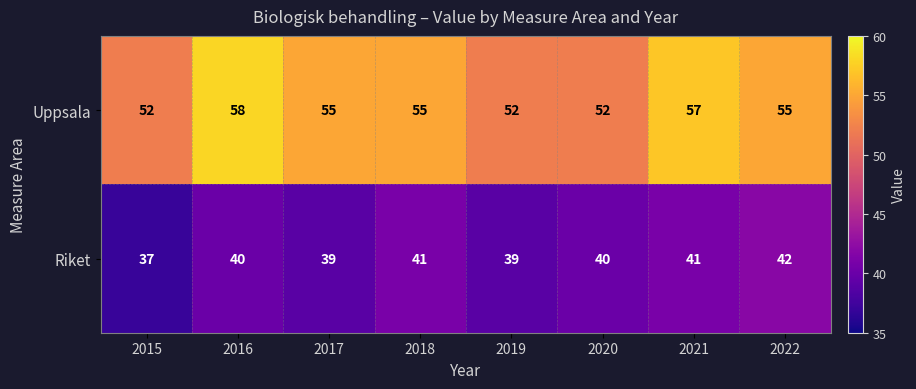

What is the smallest value displayed?

37